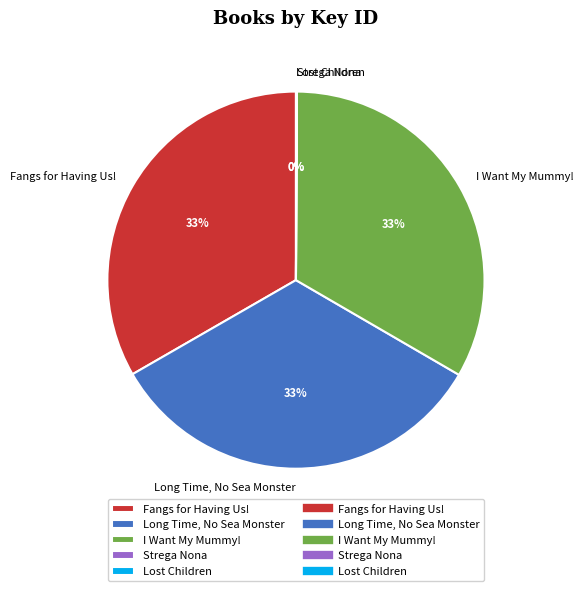

Do I Want My Mummy! and Long Time, No Sea Monster together represent more than half of the pie?

Yes